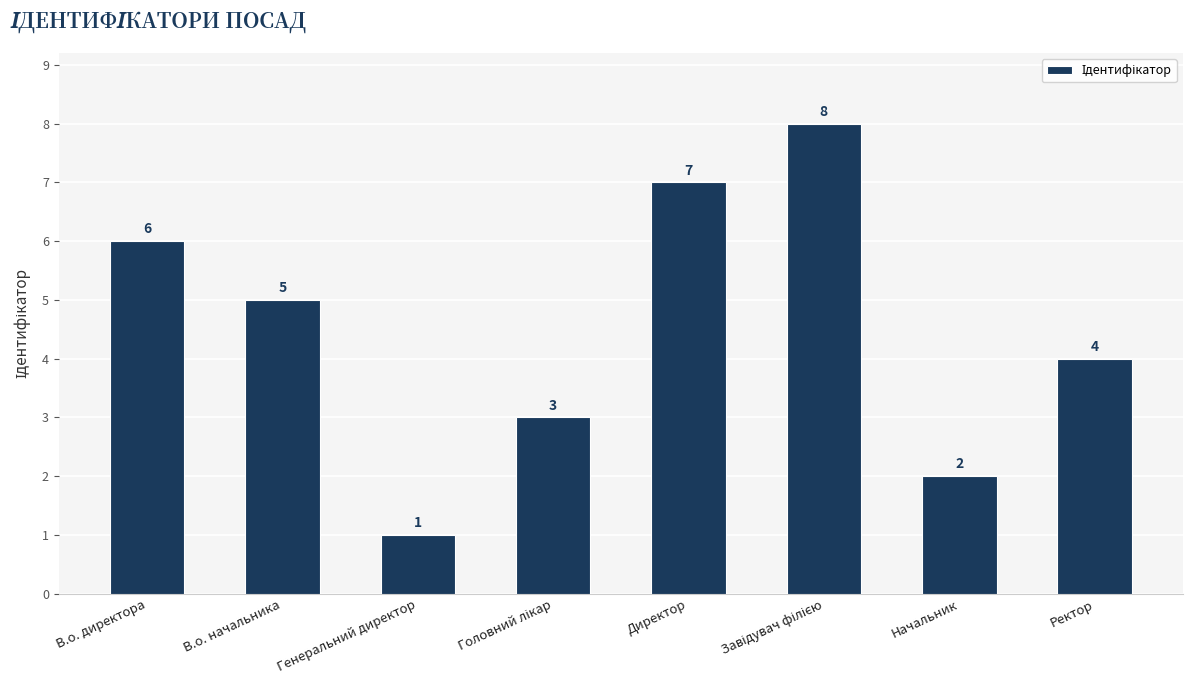

True or false: the data shows 4 at Ректор.

True